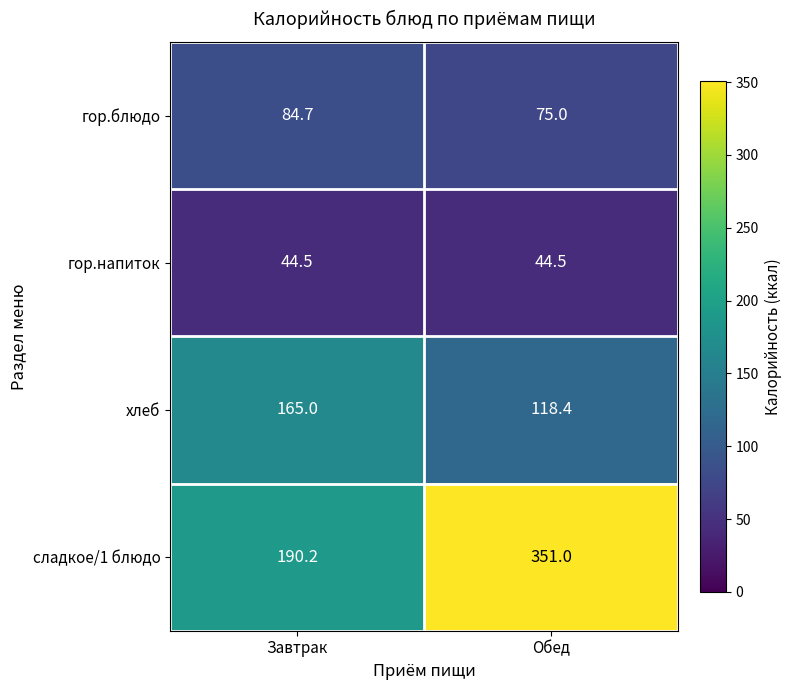

Between Завтрак and Обед, which series saw the biggest shift?

сладкое/1 блюдо